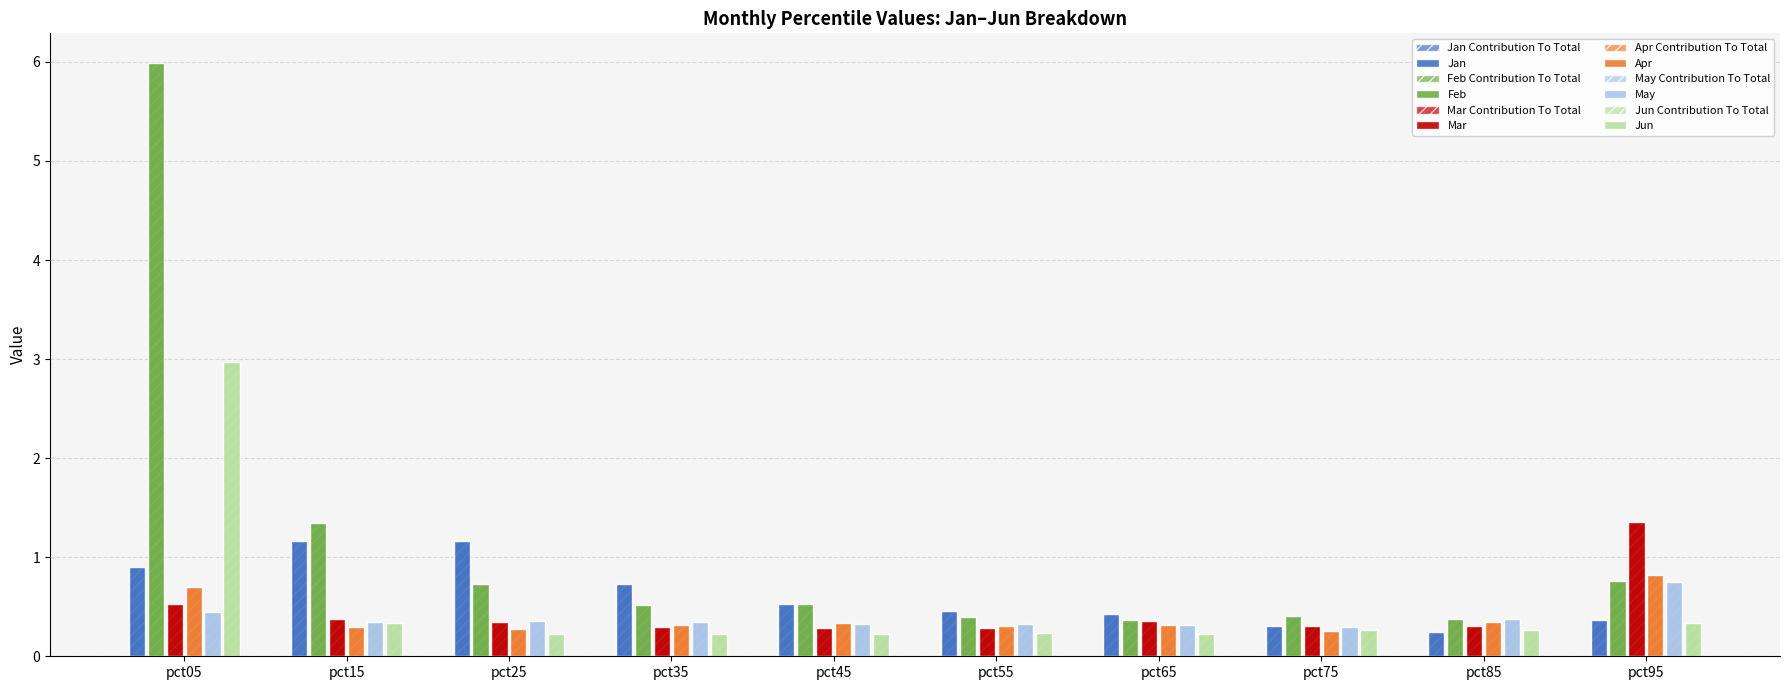

Does the chart contain any negative values?

No